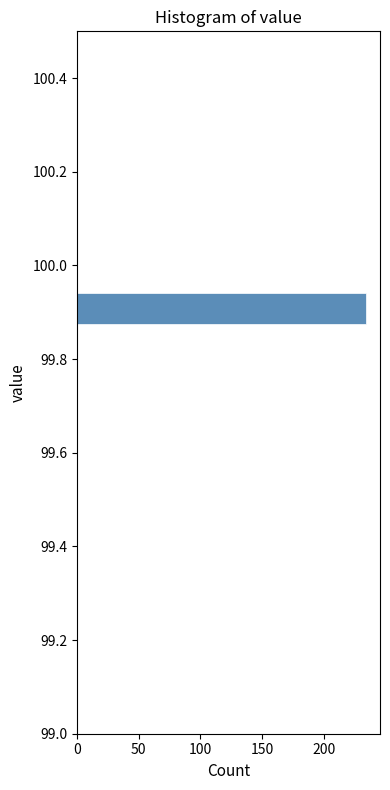

Read against the y-axis, roughly where is the centre of the longest bar?

99.90